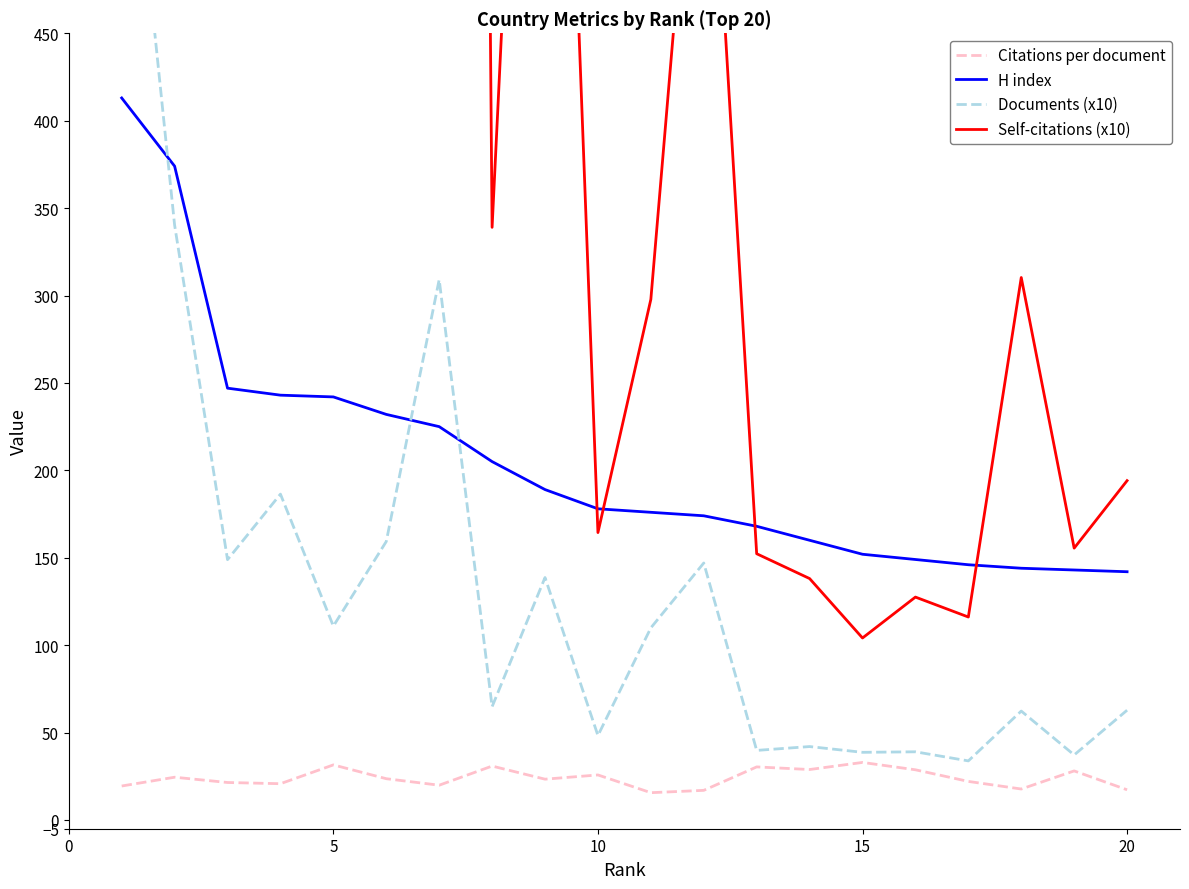

What is the difference between the second highest and second lowest values in the Citations per document series?

14.6